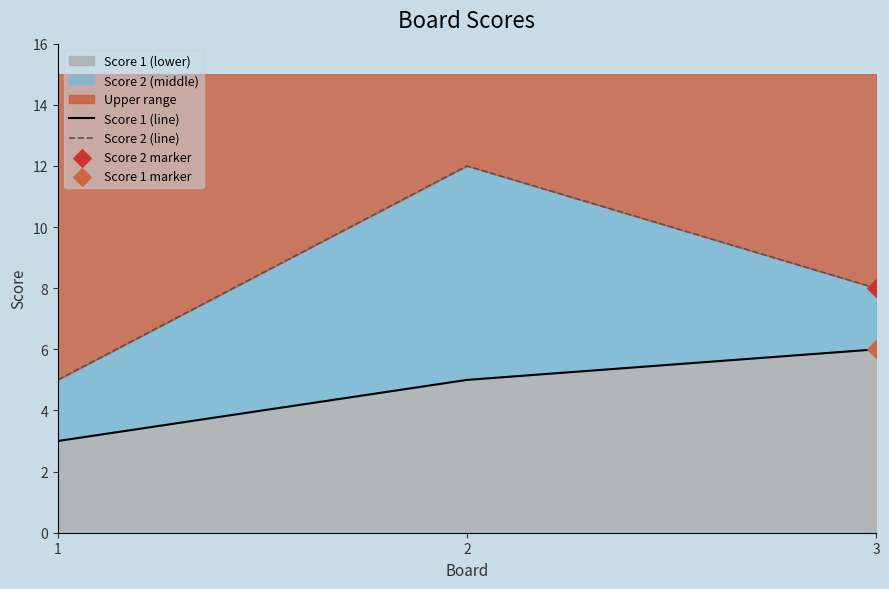

Which series has the largest total across all categories?

Score 2 (line)